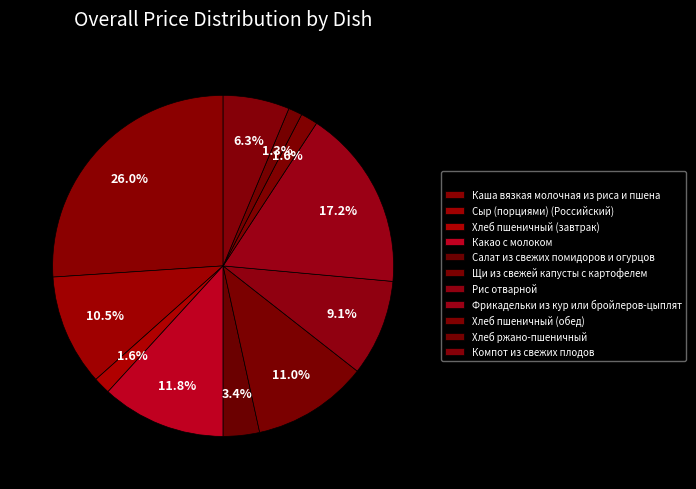

Which has a higher value, Фрикадельки из кур или бройлеров-цыплят or Хлеб пшеничный (обед)?

Фрикадельки из кур или бройлеров-цыплят